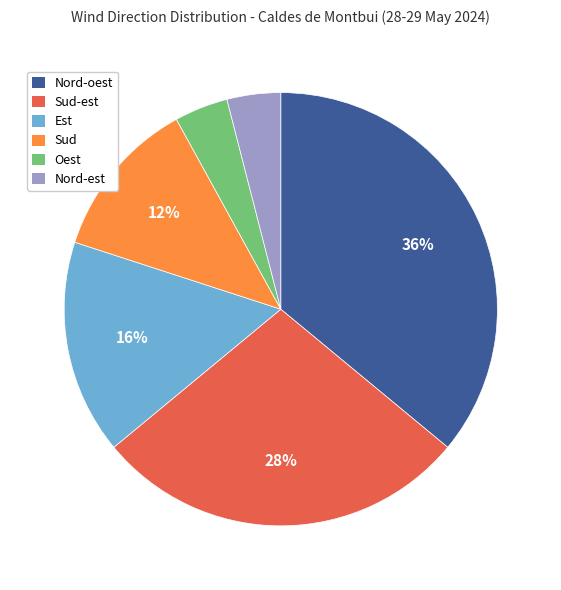

Is there a majority slice in this chart?

No